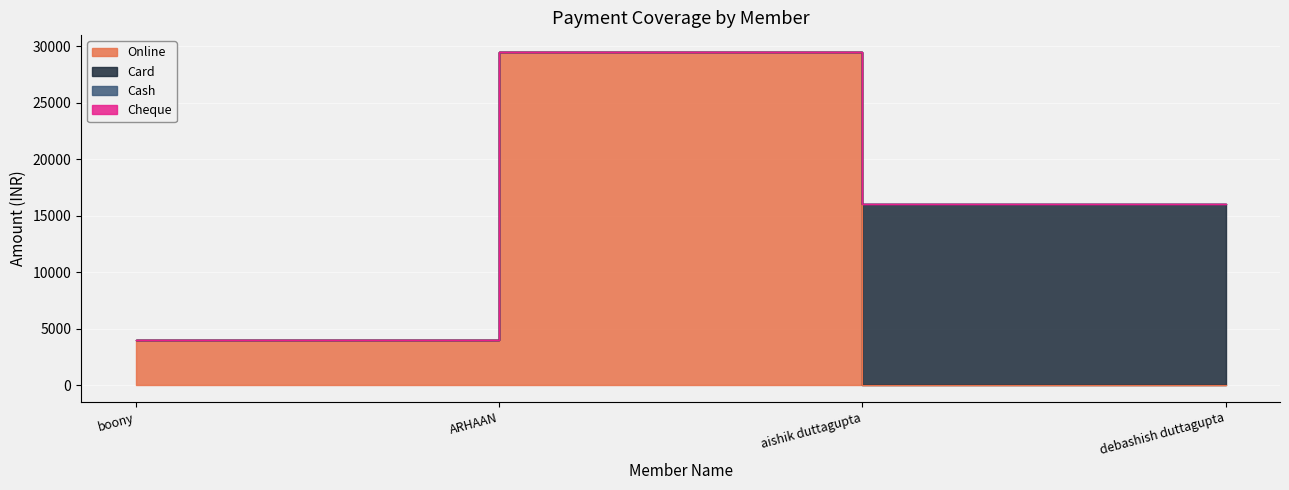

At ARHAAN, list the series in order from smallest to largest.

Card, Cash, Cheque, Online